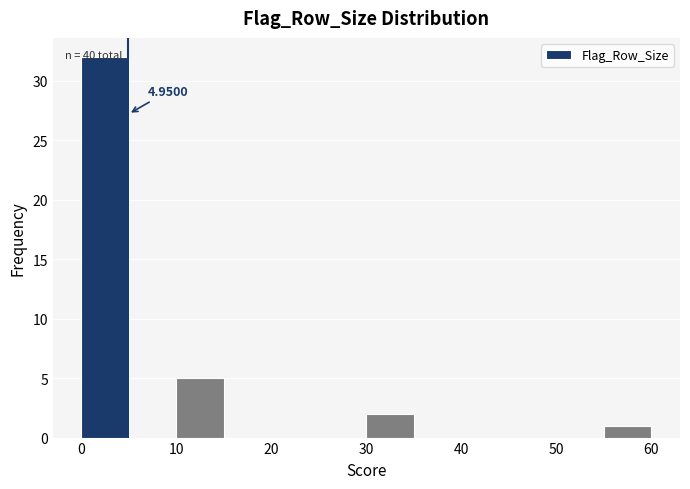

Over which range of the x-axis is the bar tallest?

0 to 5